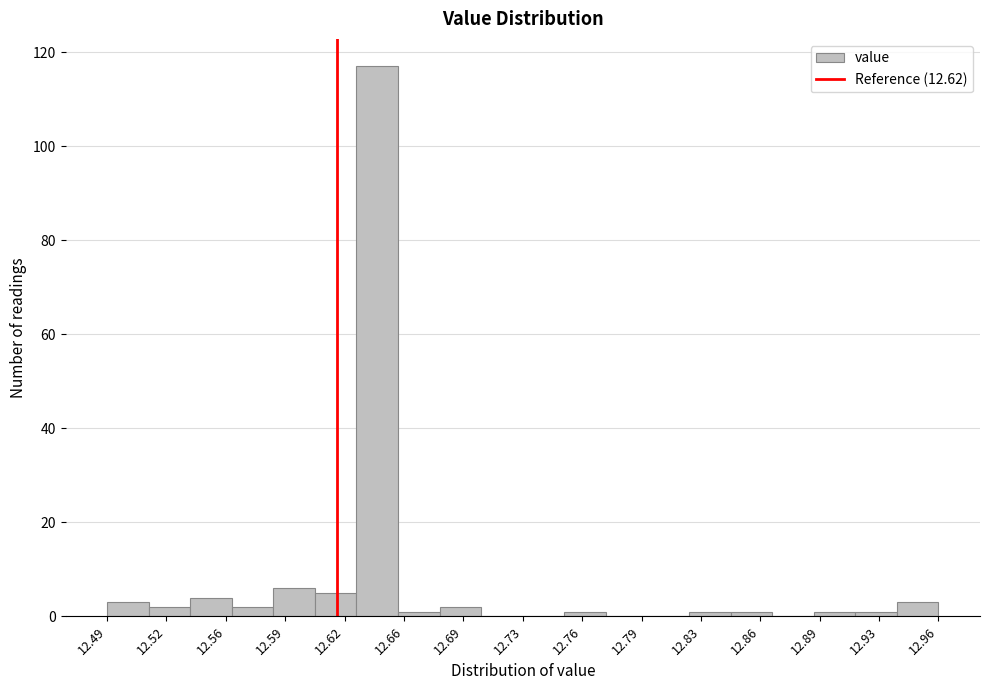

Reading left to right, transcribe this chart: for each bar, give the range it covers on the x-axis and its height. Neither the bar edges nor the heights are printed on the chart, so give them approximately, as read against the axes.

12.490 to 12.515: 4
12.515 to 12.535: 2
12.535 to 12.560: 4
12.560 to 12.585: 2
12.585 to 12.610: 6
12.610 to 12.630: 6
12.630 to 12.655: 118
12.655 to 12.680: under 2
12.680 to 12.700: 2
12.700 to 12.725: 0
12.725 to 12.750: 0
12.750 to 12.770: under 2
12.770 to 12.795: 0
12.795 to 12.820: 0
12.820 to 12.845: under 2
12.845 to 12.865: under 2
12.865 to 12.890: 0
12.890 to 12.915: under 2
12.915 to 12.935: under 2
12.935 to 12.960: 4